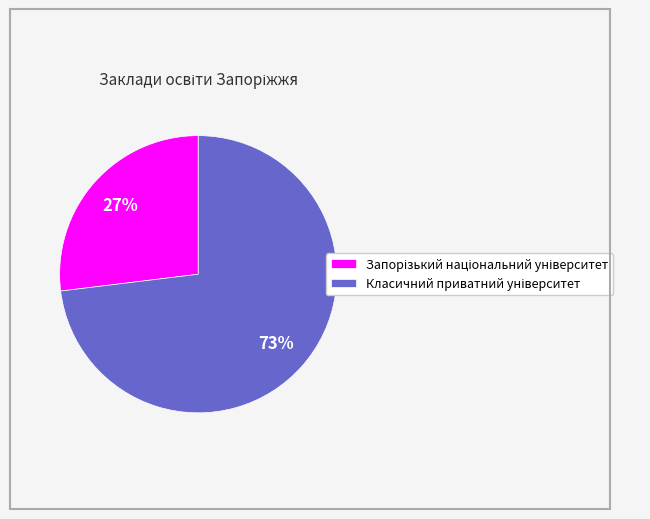

To the nearest percent, what is the average slice percentage?

50%